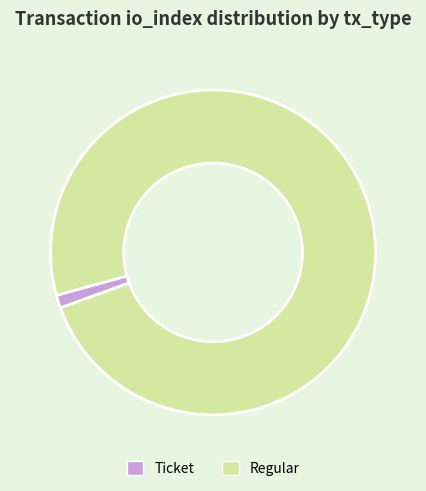

Is Ticket the majority of the pie?

No